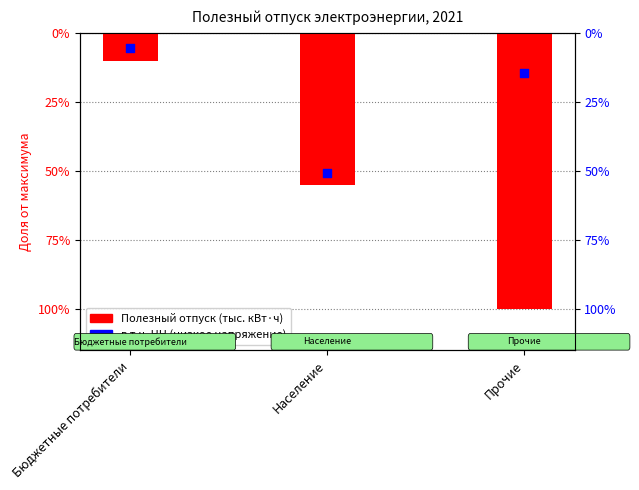

Which series contains the highest Y value?

в т.ч. НН